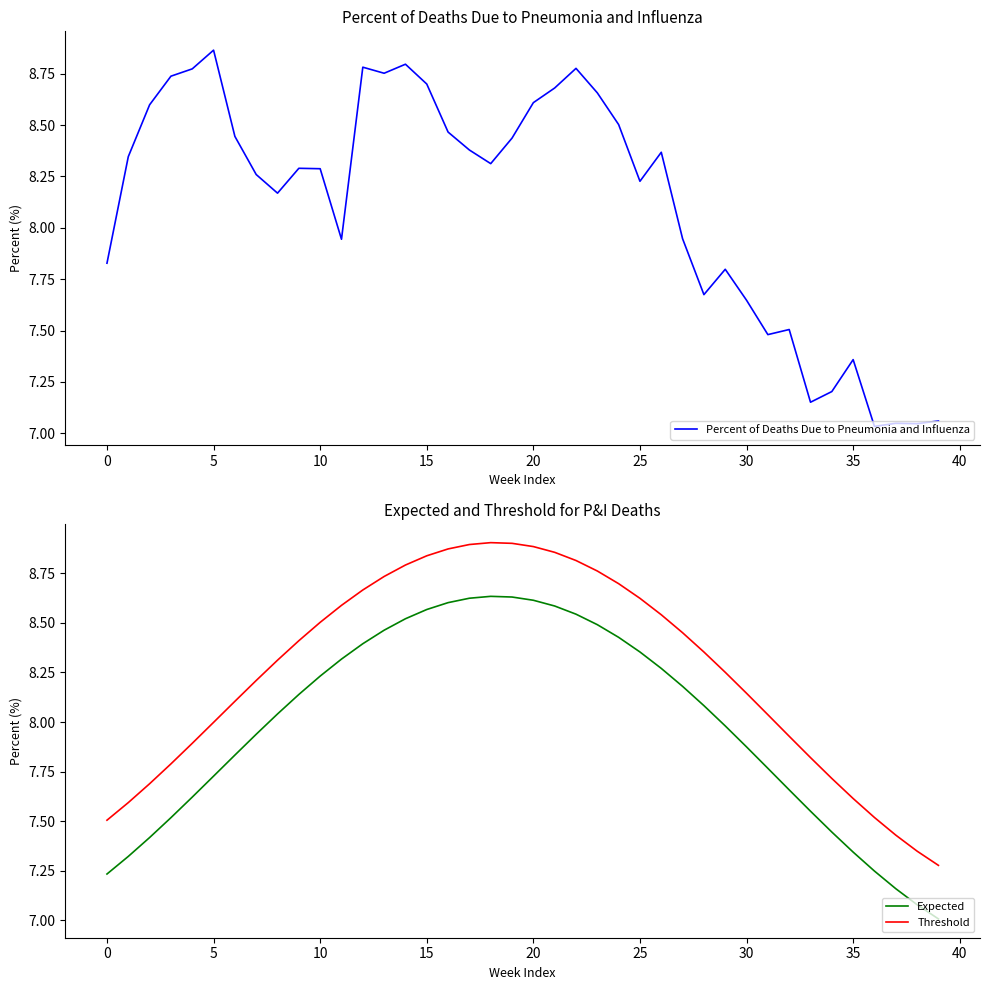

Which series changed the most between 12 and 23?

Percent of Deaths Due to Pneumonia and Influenza